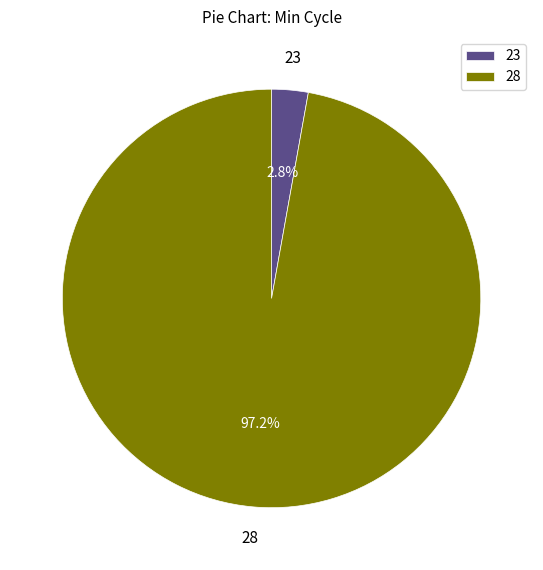

Does 28 account for over 50% of the chart?

Yes